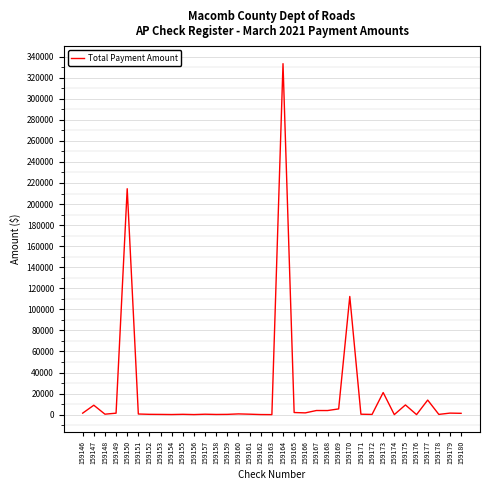

How many lines are shown in the chart?

1